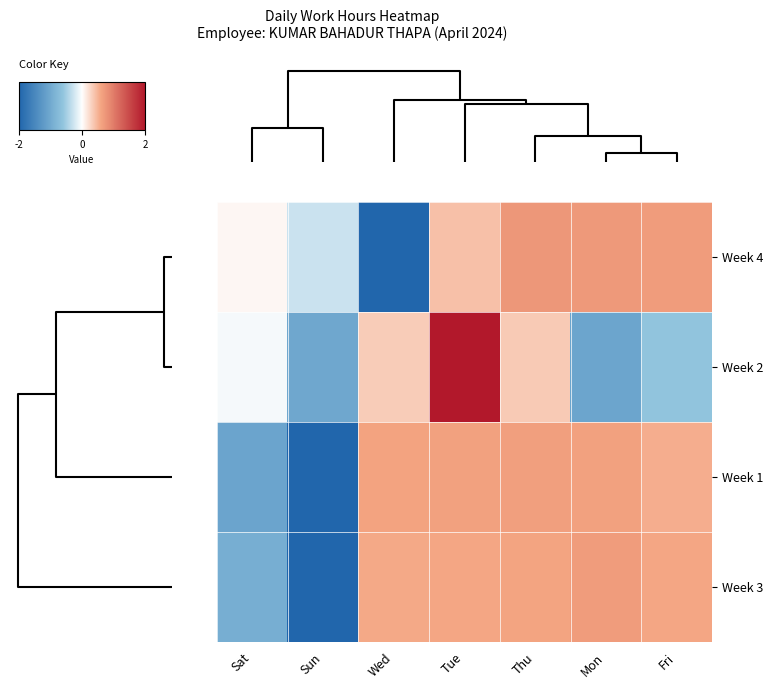

Reading left to right, what are all the values shown in this chart?

Week 4: Sat=0.1	Sun=-0.3	Wed=-2.3	Tue=0.4	Thu=0.7	Mon=0.7	Fri=0.7
Week 2: Sat=-0.1	Sun=-1.0	Wed=0.3	Tue=2.1	Thu=0.3	Mon=-1.1	Fri=-0.6
Week 1: Sat=-1.1	Sun=-2.0	Wed=0.6	Tue=0.6	Thu=0.7	Mon=0.6	Fri=0.5
Week 3: Sat=-0.9	Sun=-2.1	Wed=0.6	Tue=0.6	Thu=0.6	Mon=0.7	Fri=0.6